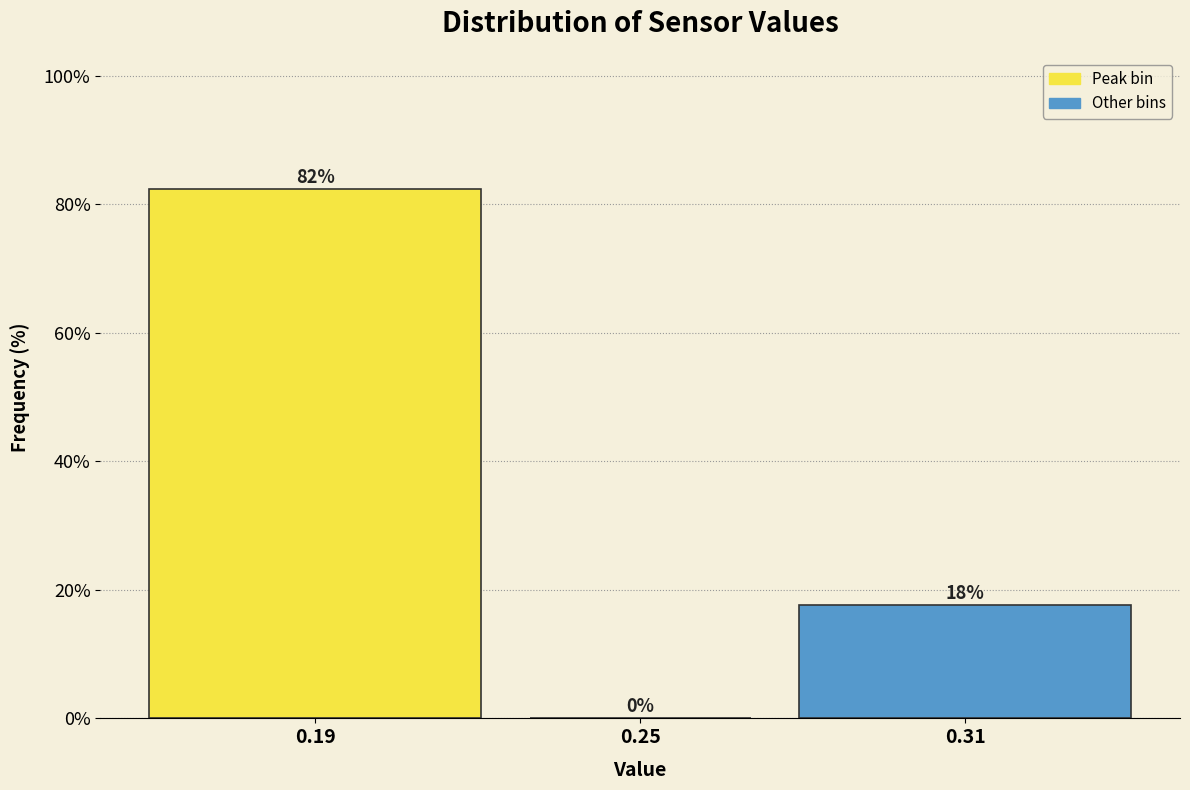

Between 0.31 and 0.19, which is larger?

0.19